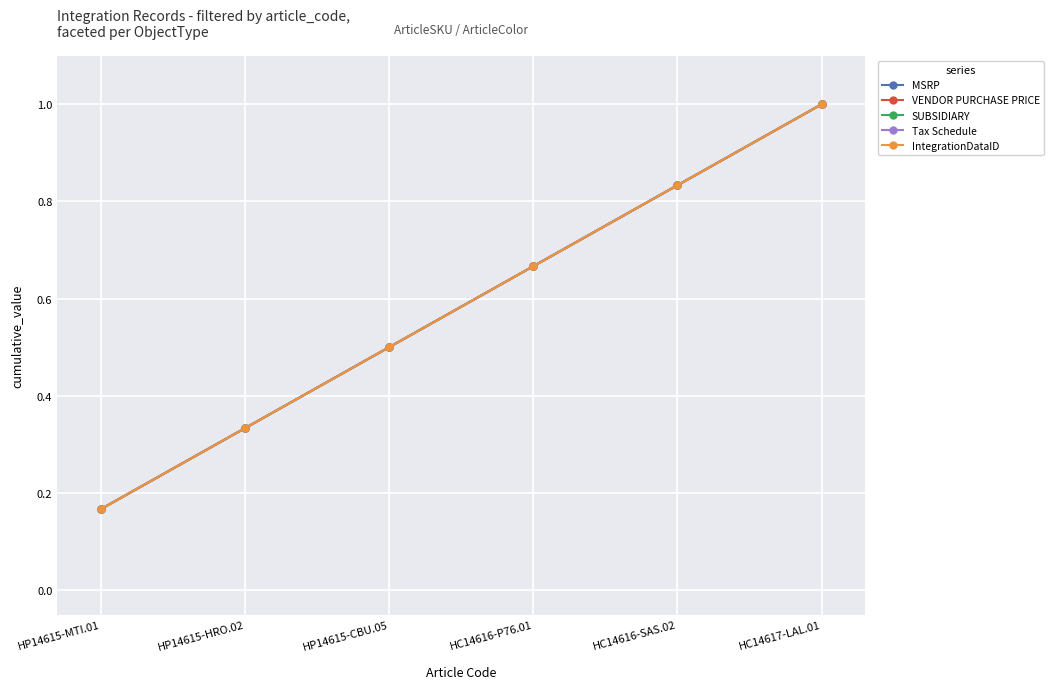

Is this an area chart (filled region under the line)?

No